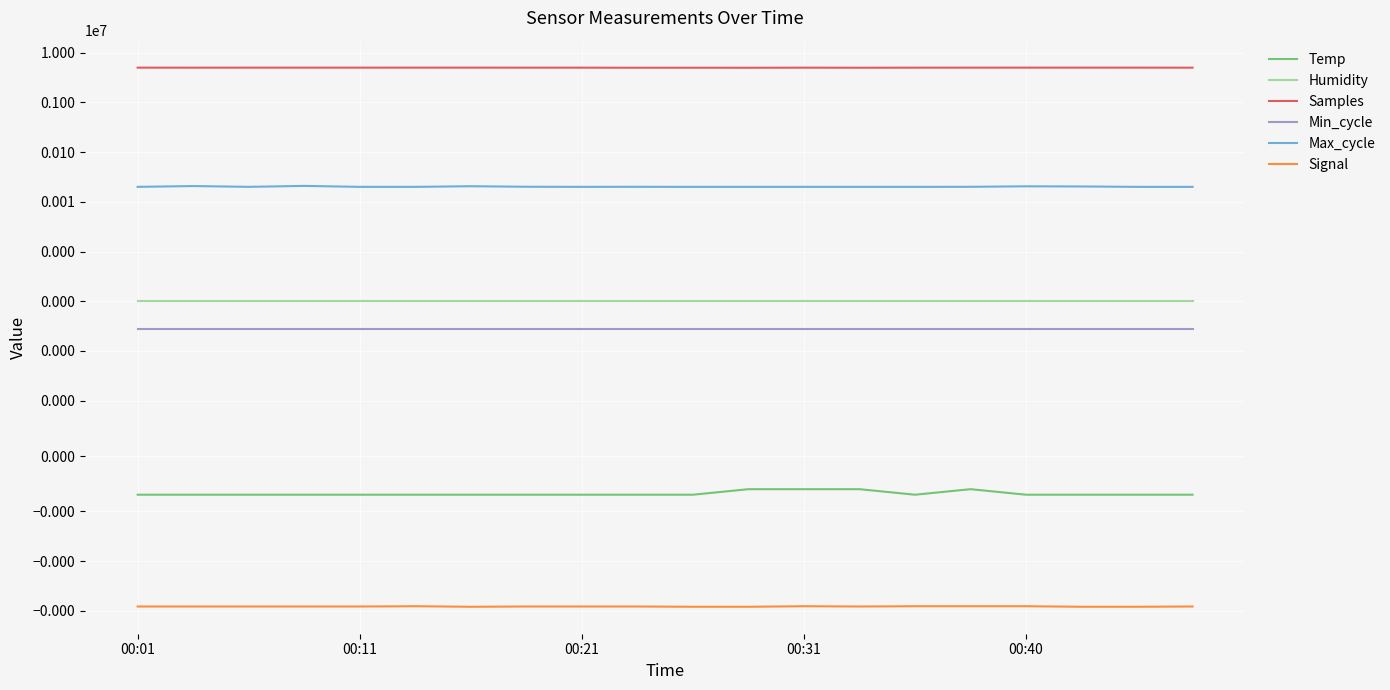

Count the number of data series in this chart.

6